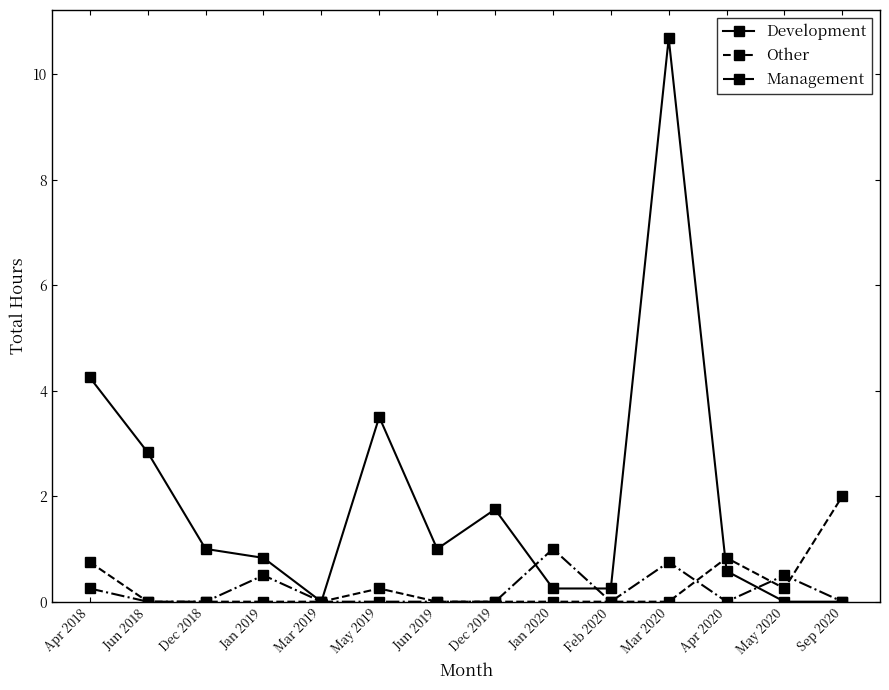

True or false: Other has more than 0 points higher than both neighbors.

True